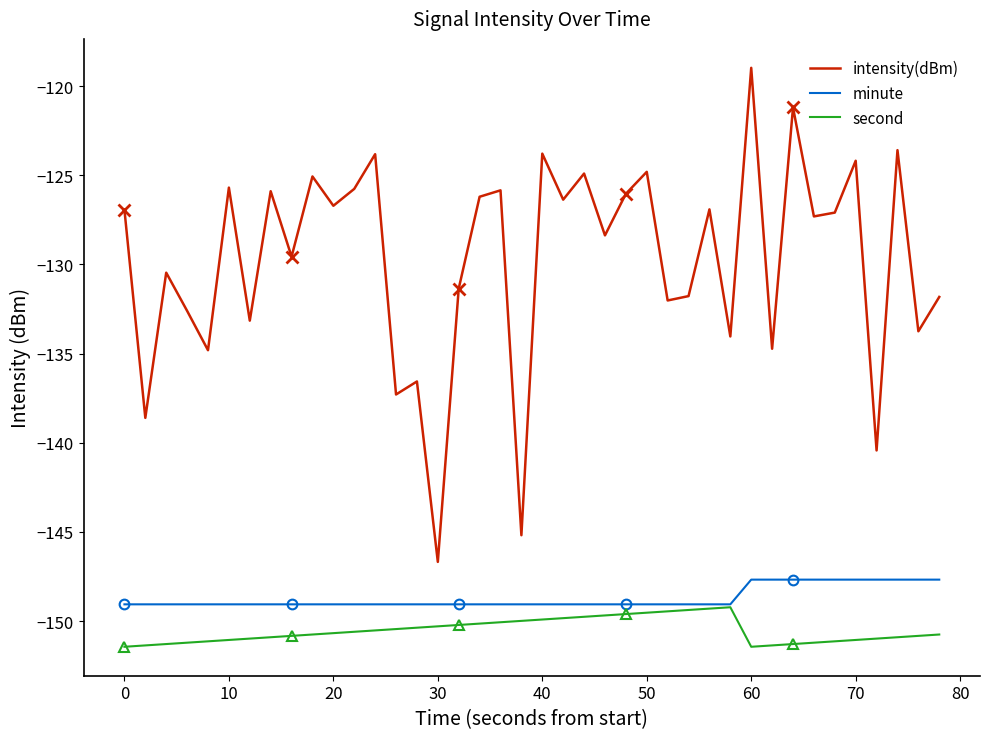

What is the maximum value for minute?

-147.7